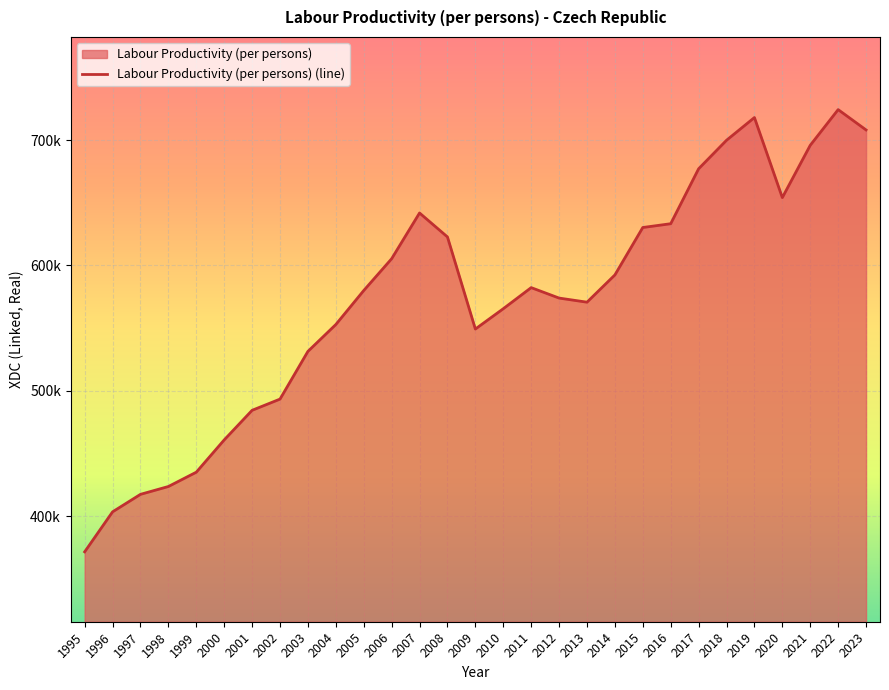

Does the chart display data point markers on the line(s)?

No